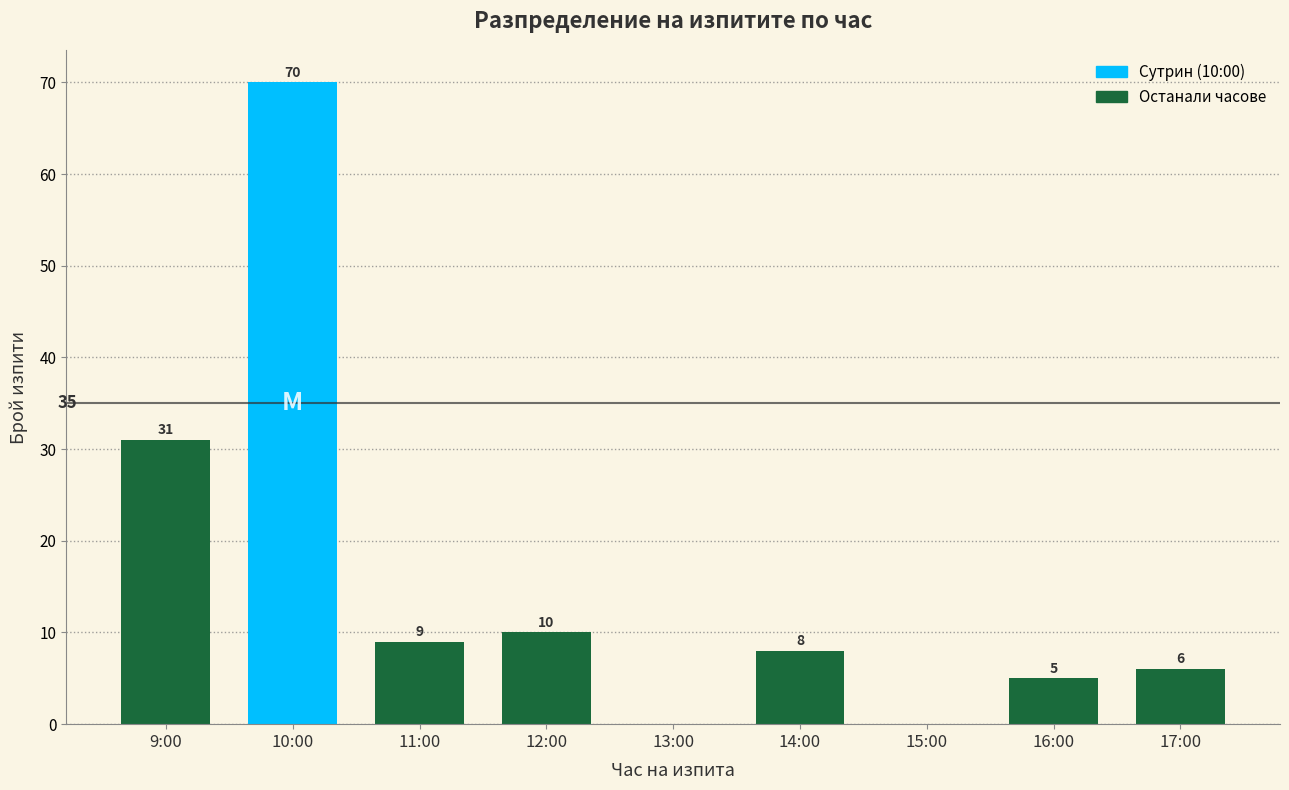

Reading left to right, transcribe all the data shown in this chart.

9:00=31	10:00=70	11:00=9	12:00=10	13:00=0	14:00=8	15:00=0	16:00=5	17:00=6